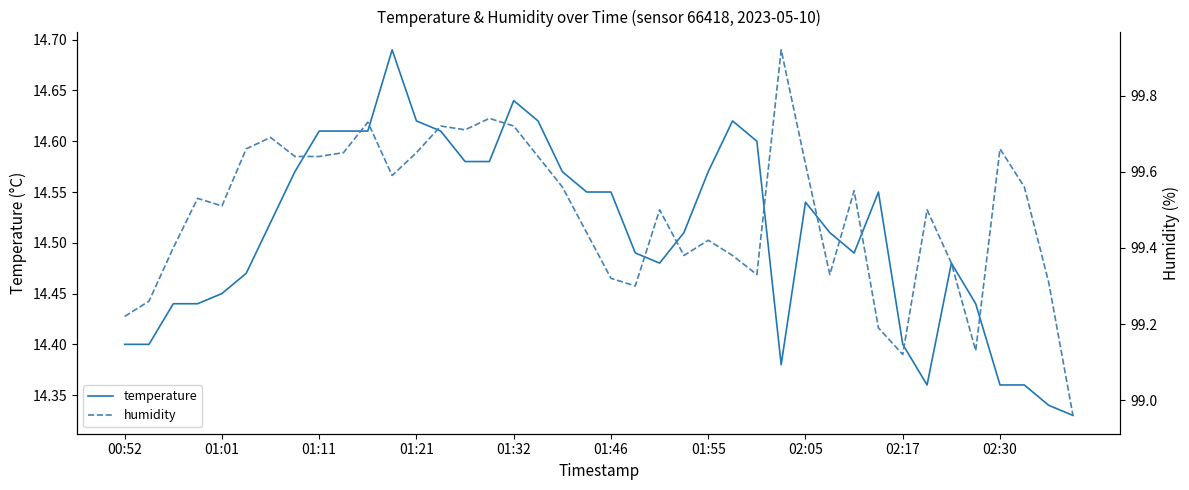

How many interior local peaks does the humidity series have?

11